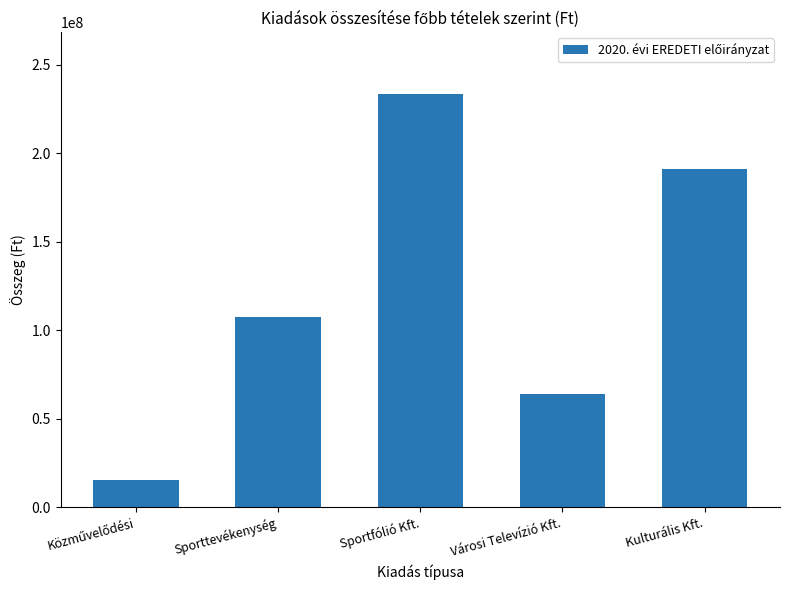

What is the value of the 4th bar from the left?

64000000